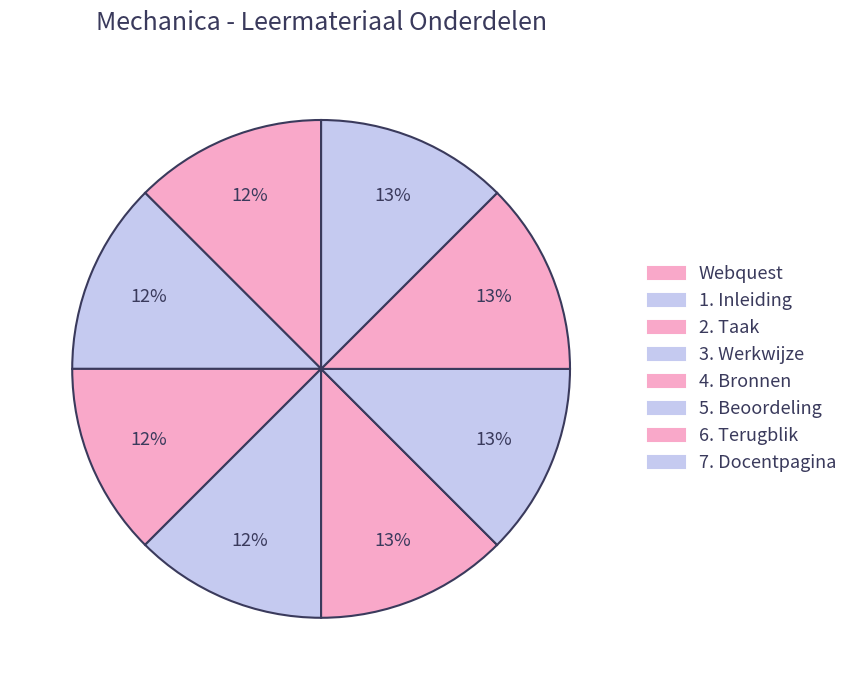

Which category has the smallest portion of the pie?

Webquest